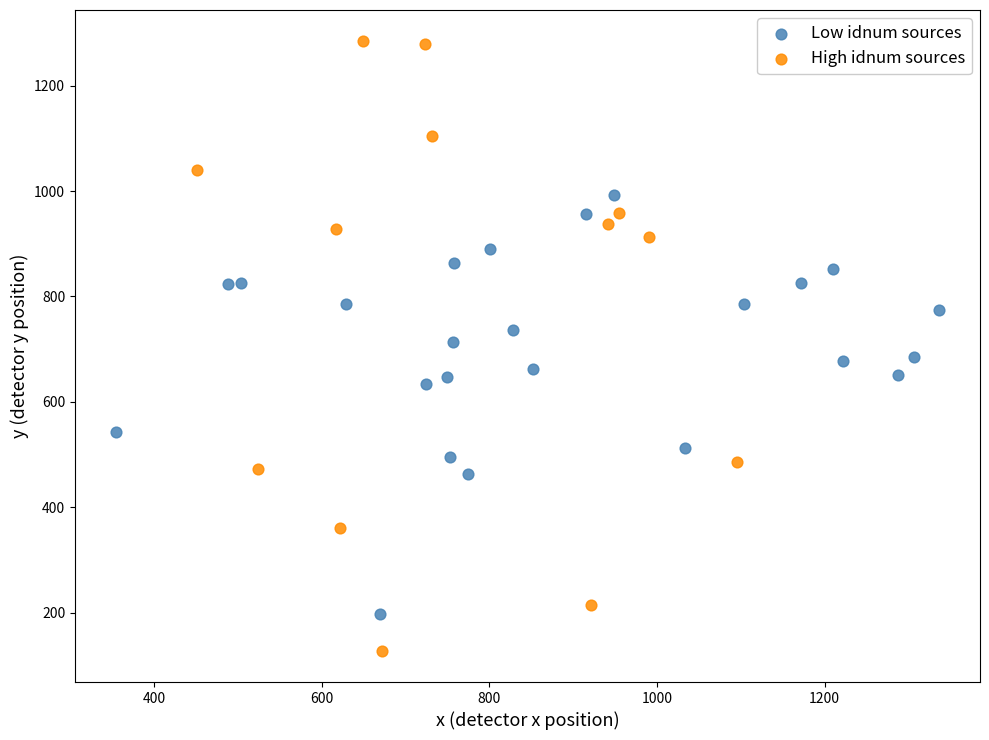

Which series reaches the minimum Y coordinate?

High idnum sources